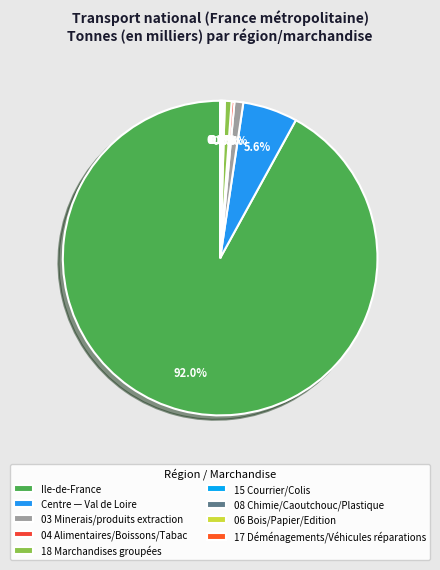

Count the number of slices in the pie.

9